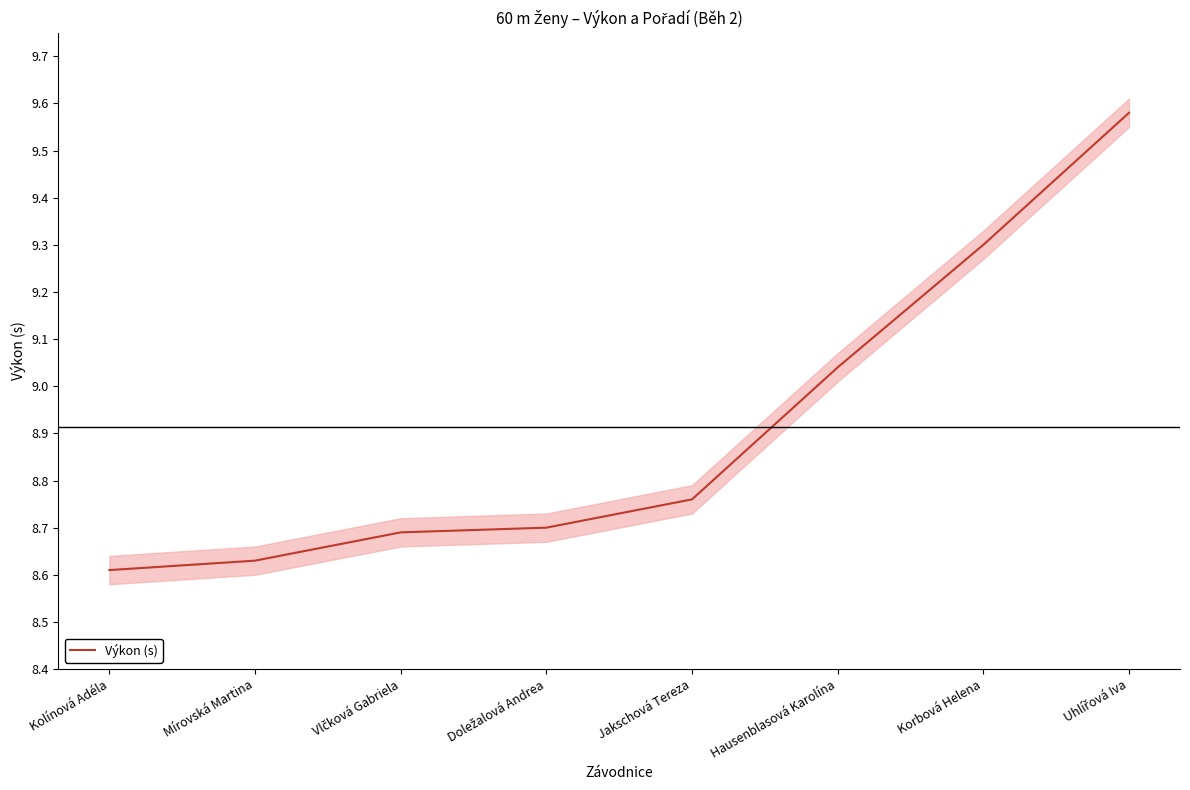

Rank the categories by value from lowest to highest.

Kolínová Adéla, Mírovská Martina, Vlčková Gabriela, Doležalová Andrea, Jakschová Tereza, Hausenblasová Karolína, Korbová Helena, Uhlířová Iva